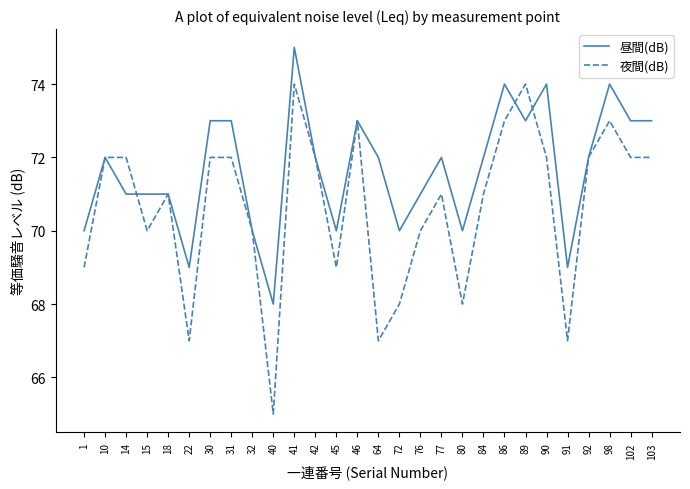

Which series has the largest total across all categories?

昼間(dB)